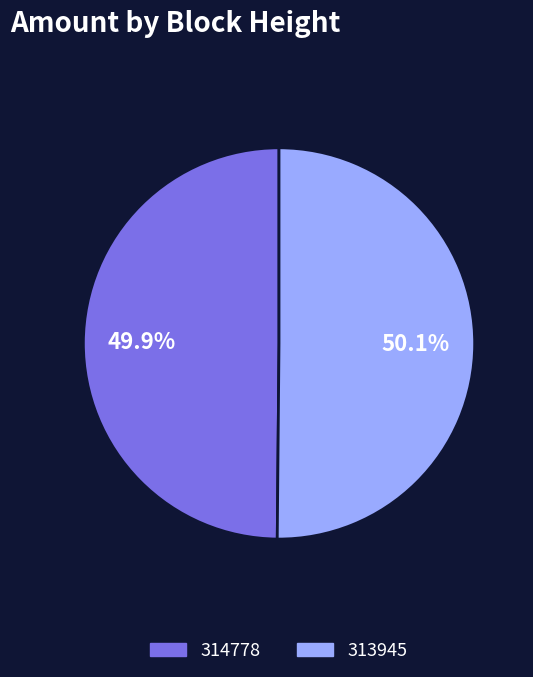

How many segments does this pie chart have?

2